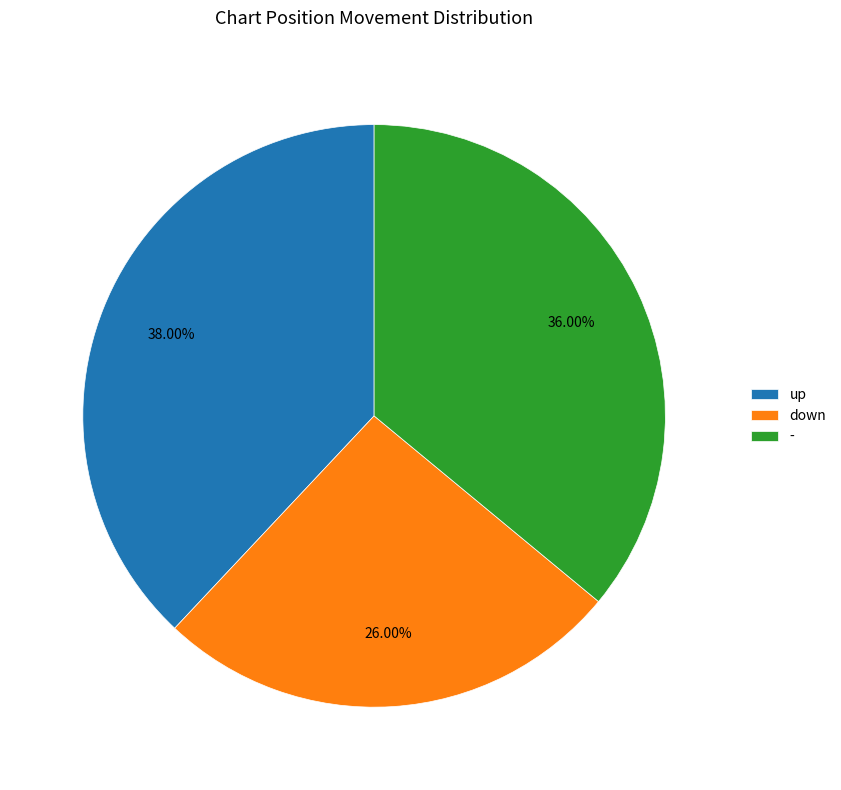

Does - account for over 50% of the chart?

No